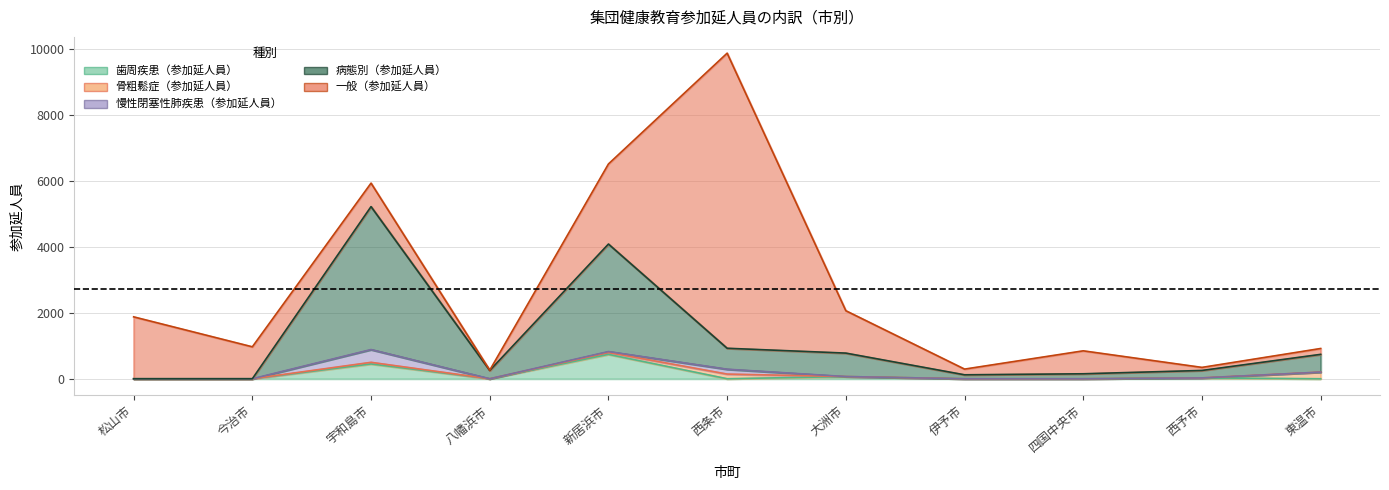

How many interior local valleys does the 一般（参加延人員） series have?

3